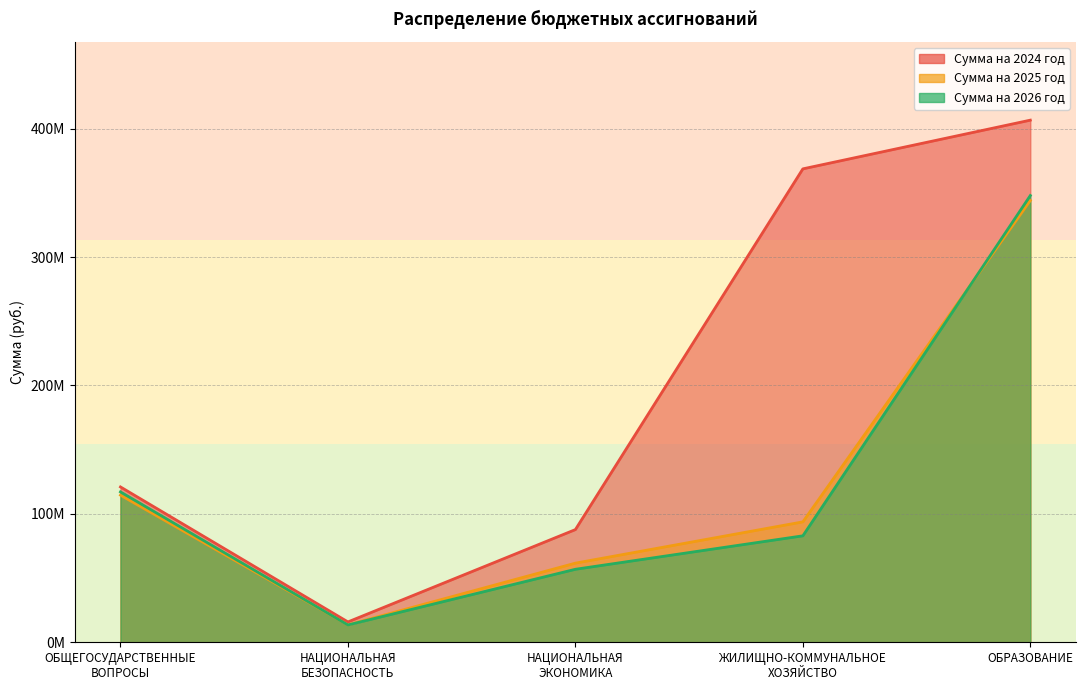

How many data points in Сумма на 2024 год are less than 120989860?

2